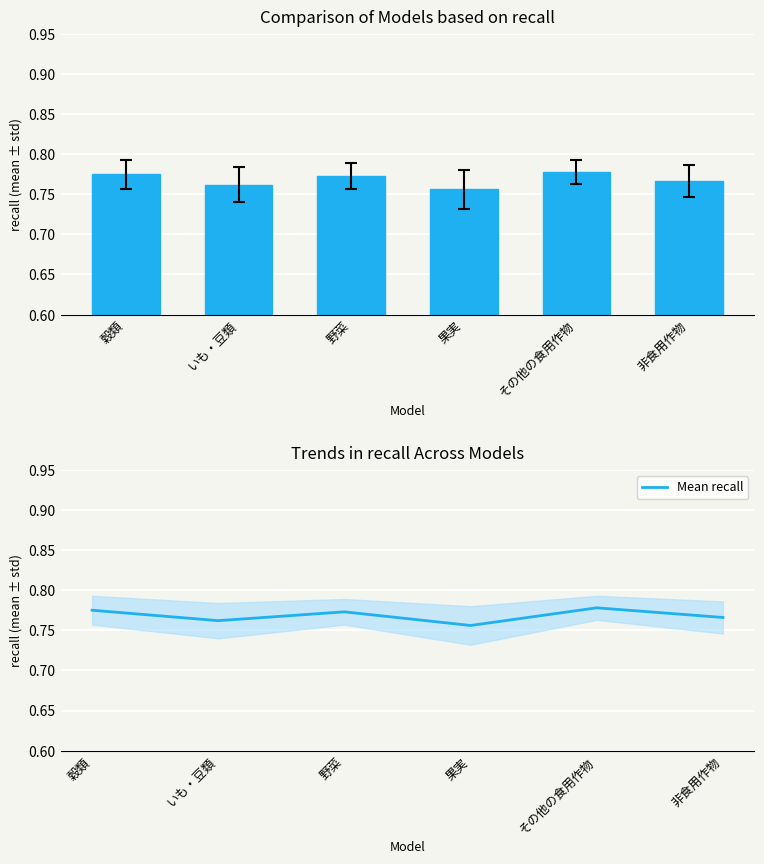

Rank the categories by value from highest to lowest.

その他の食用作物, 穀類, 野菜, 非食用作物, いも・豆類, 果実